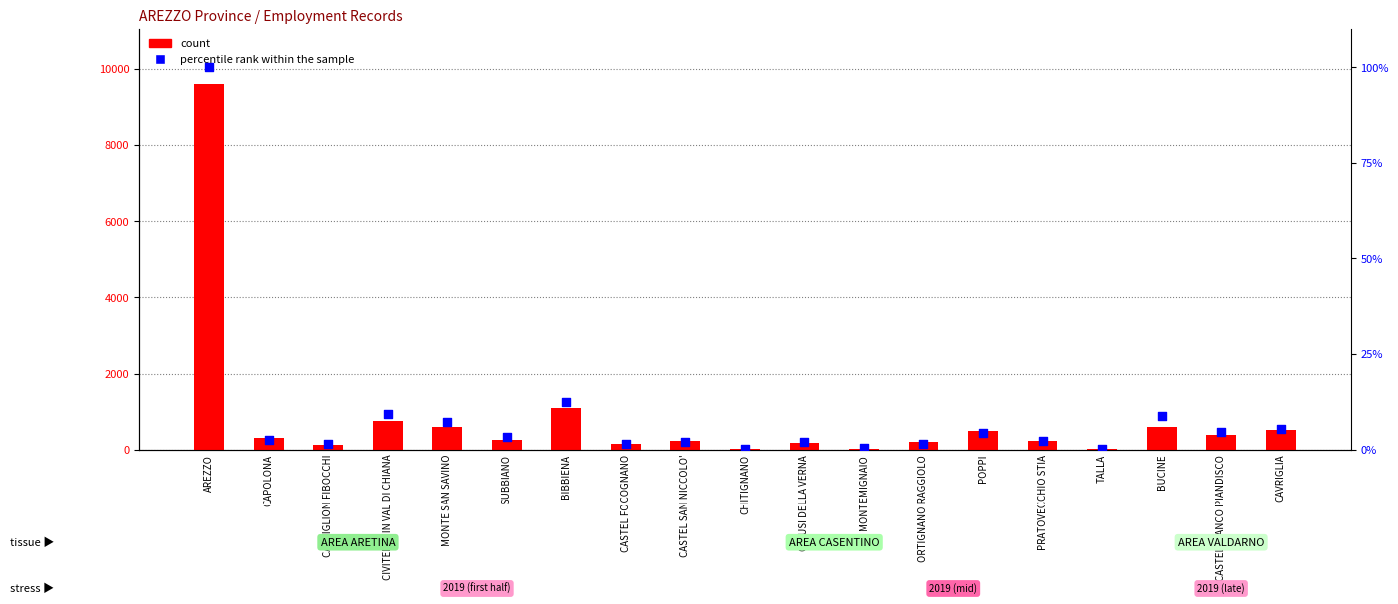

What are all the series names shown in the legend?

count, percentile rank within the sample